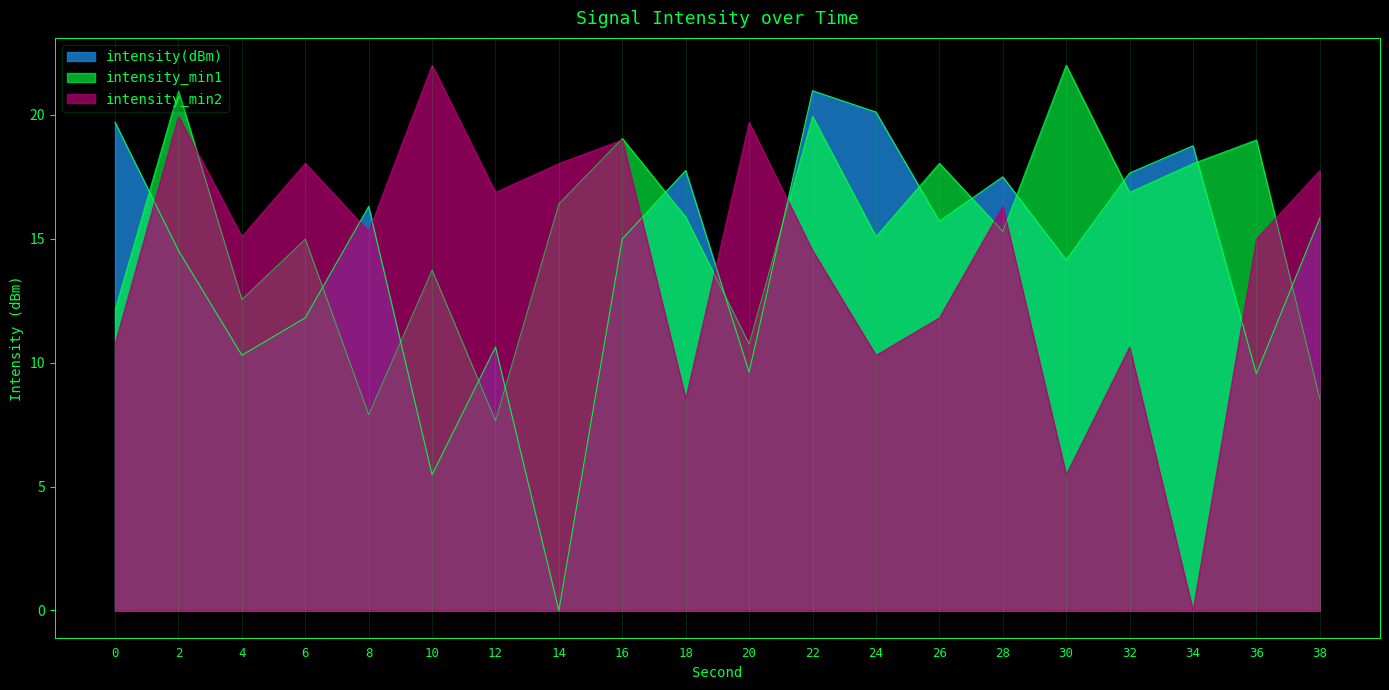

True or false: intensity(dBm) and intensity_min1 cross at least once.

True